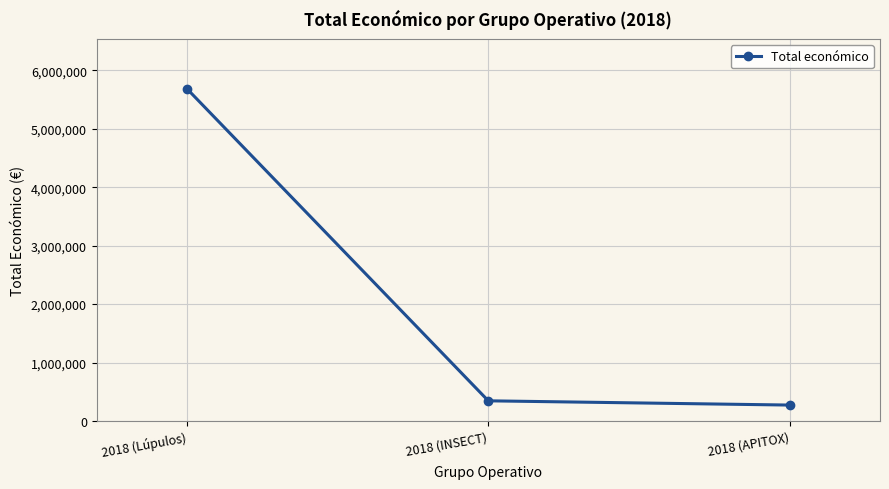

Count the number of categories in the chart.

3